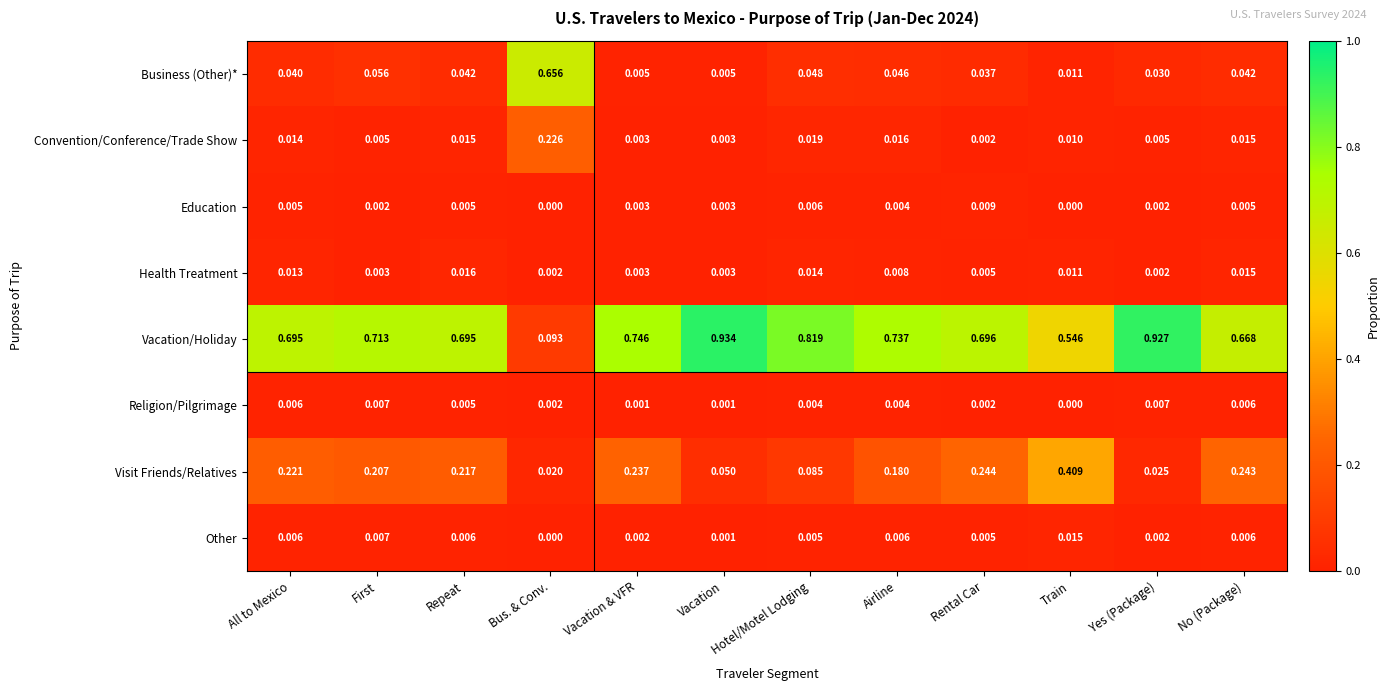

Which series has the largest range (max minus min)?

Vacation/Holiday